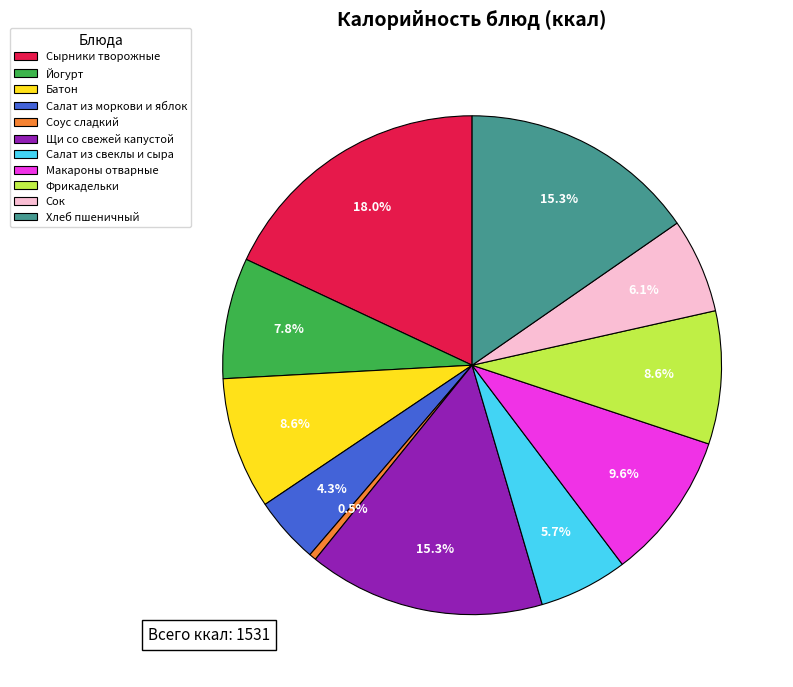

Count the number of slices in the pie.

11